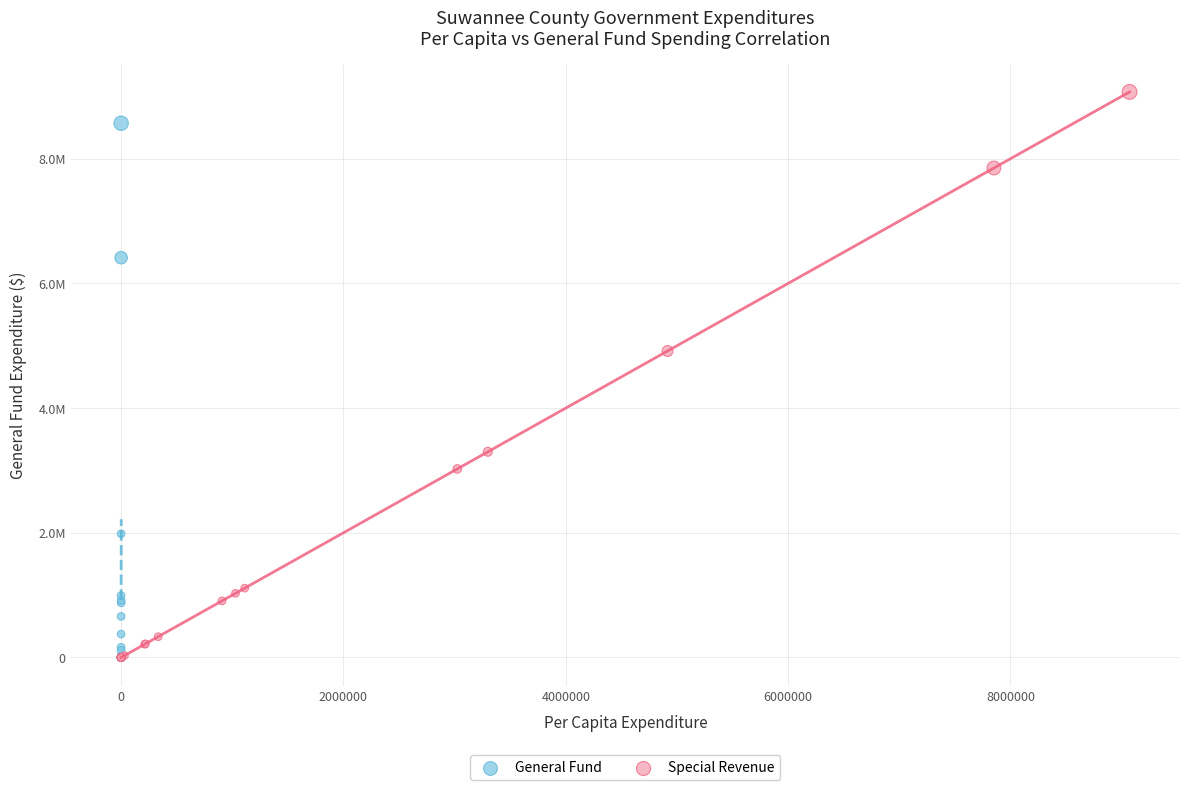

Which series contains the highest Y value?

Special Revenue